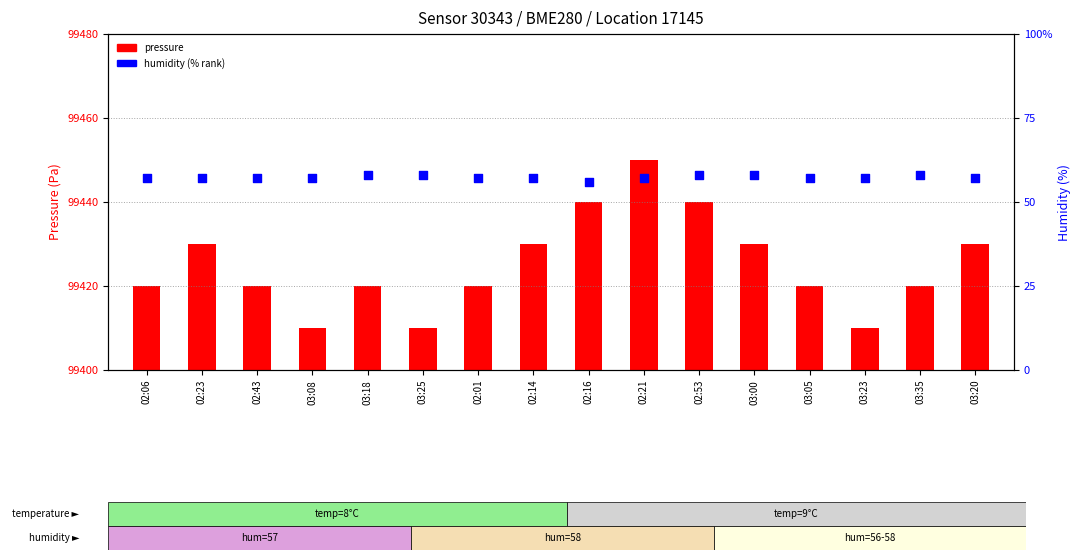

What is the total value across all series at 02:01?

77